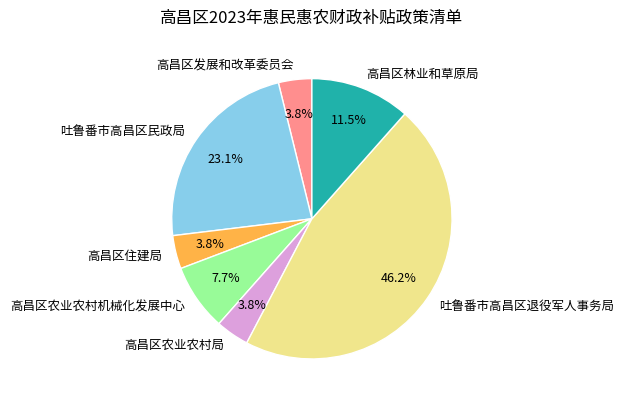

Is the sum of 高昌区农业农村机械化发展中心 and 吐鲁番市高昌区民政局 greater than half?

No